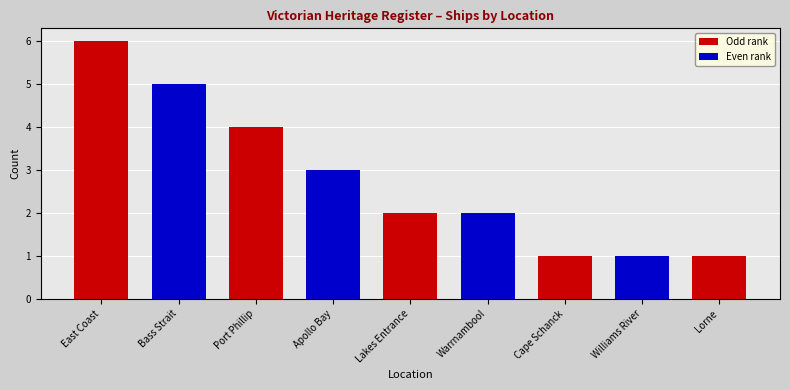

What is the label of the 8th bar from the right?

Bass Strait